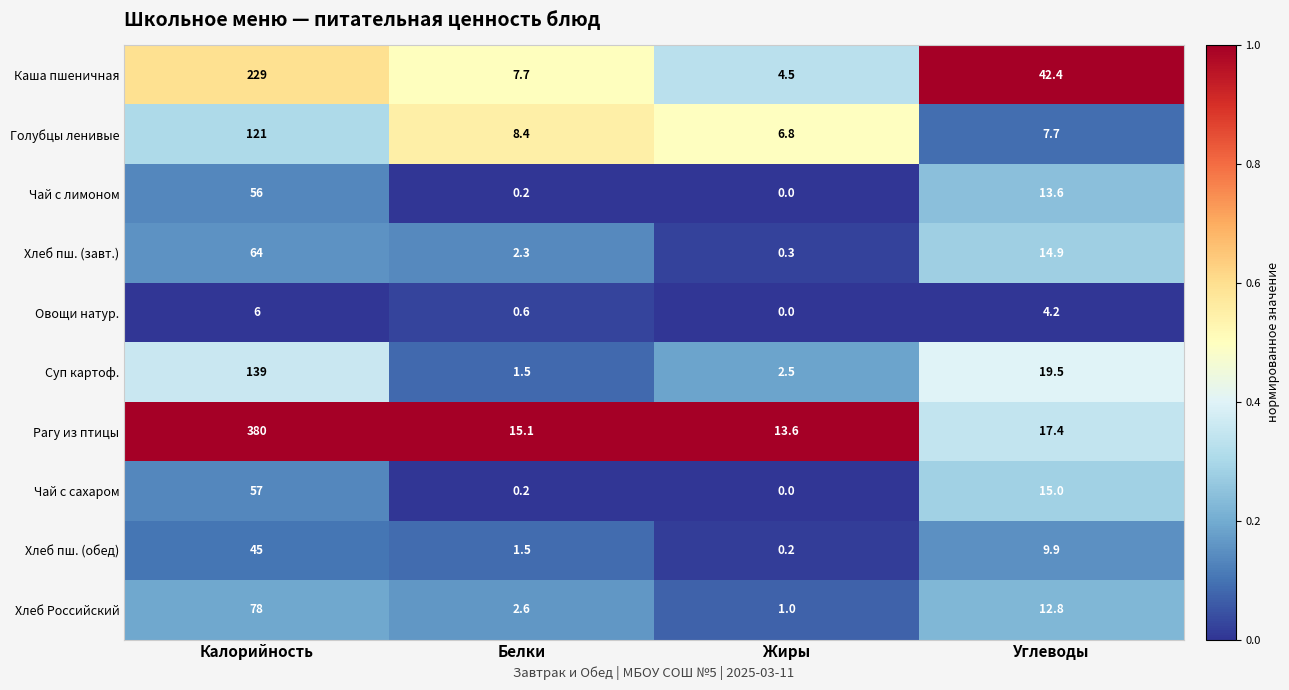

What is the total value across all series at Белки?

40.1